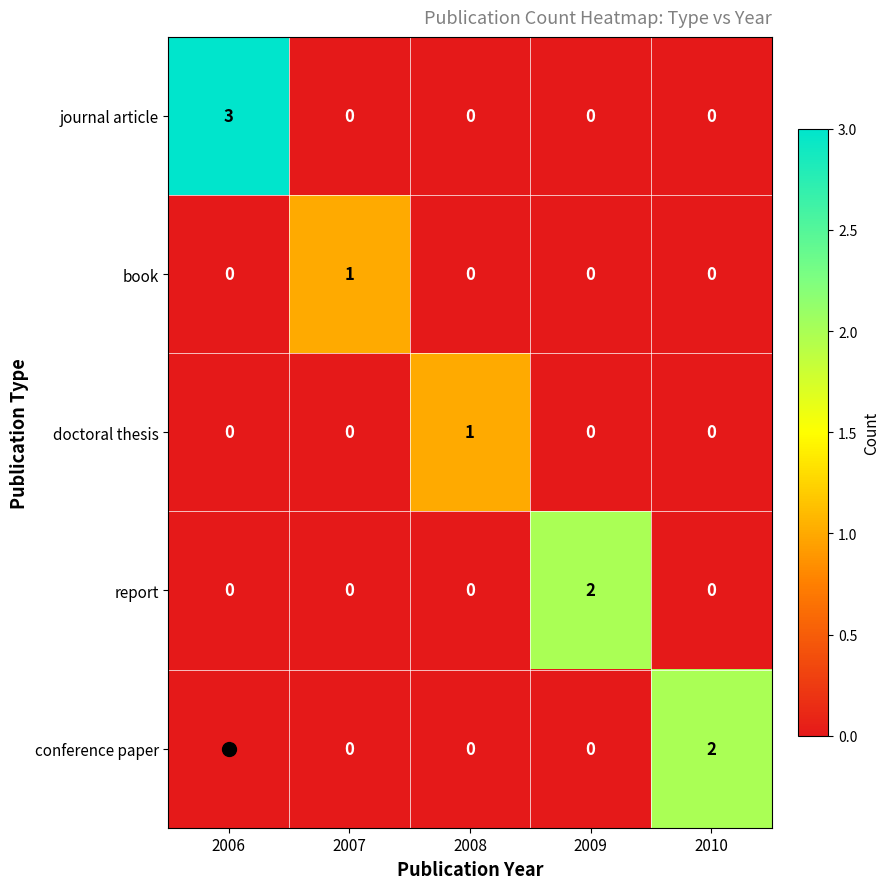

Count the journal article values in the range 0 to 1.

4